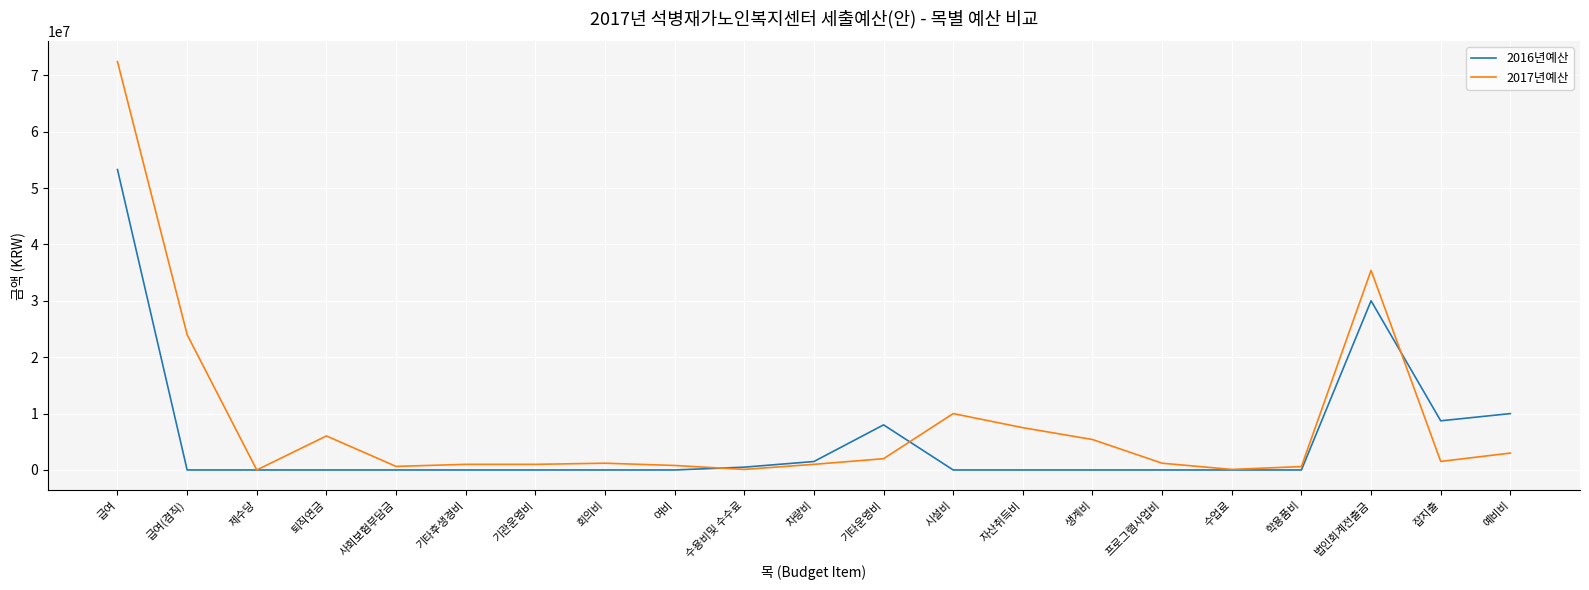

At which category is the sum across all series the highest?

급여